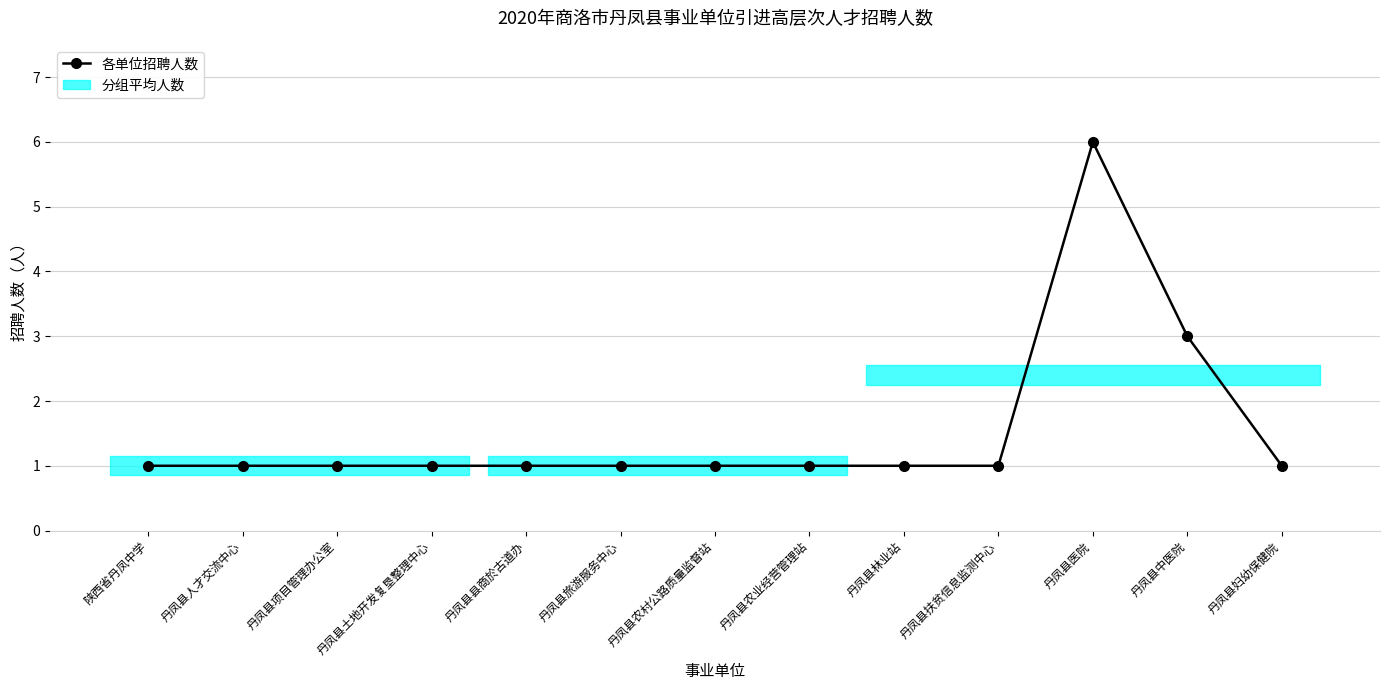

How many distinct data groups are displayed?

1